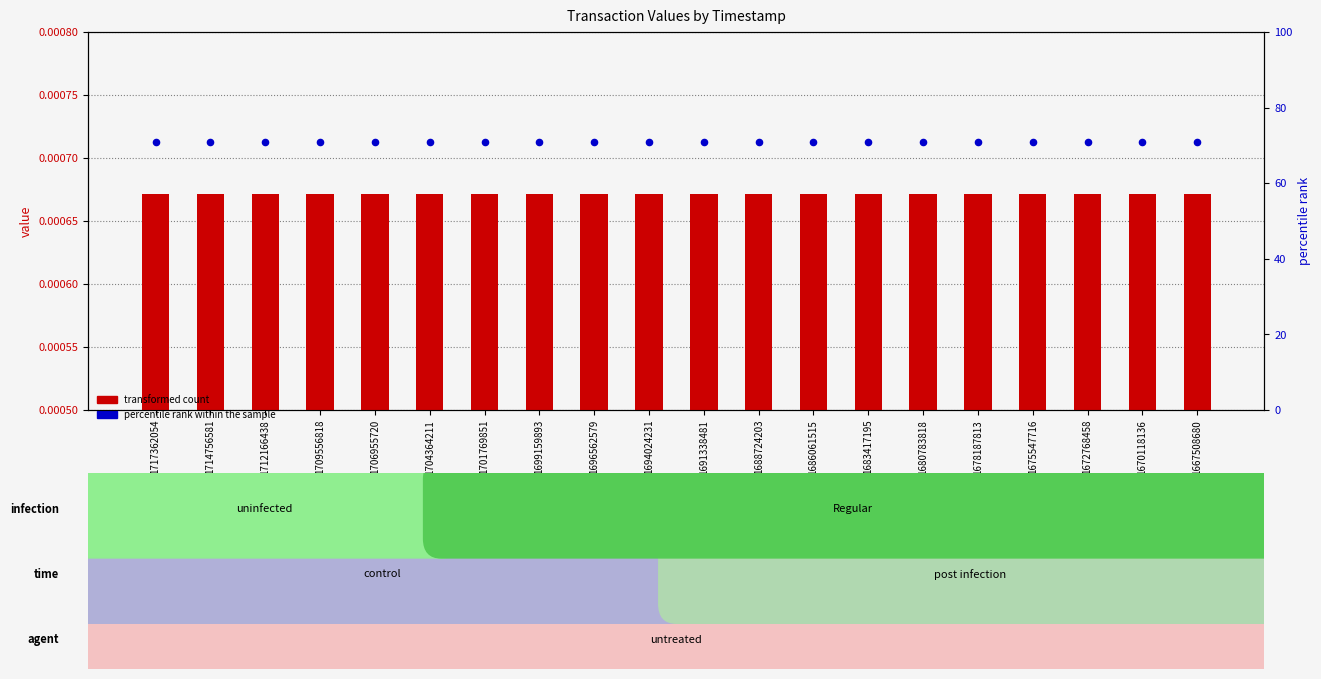

Which series has the widest spread of Y values?

transformed count